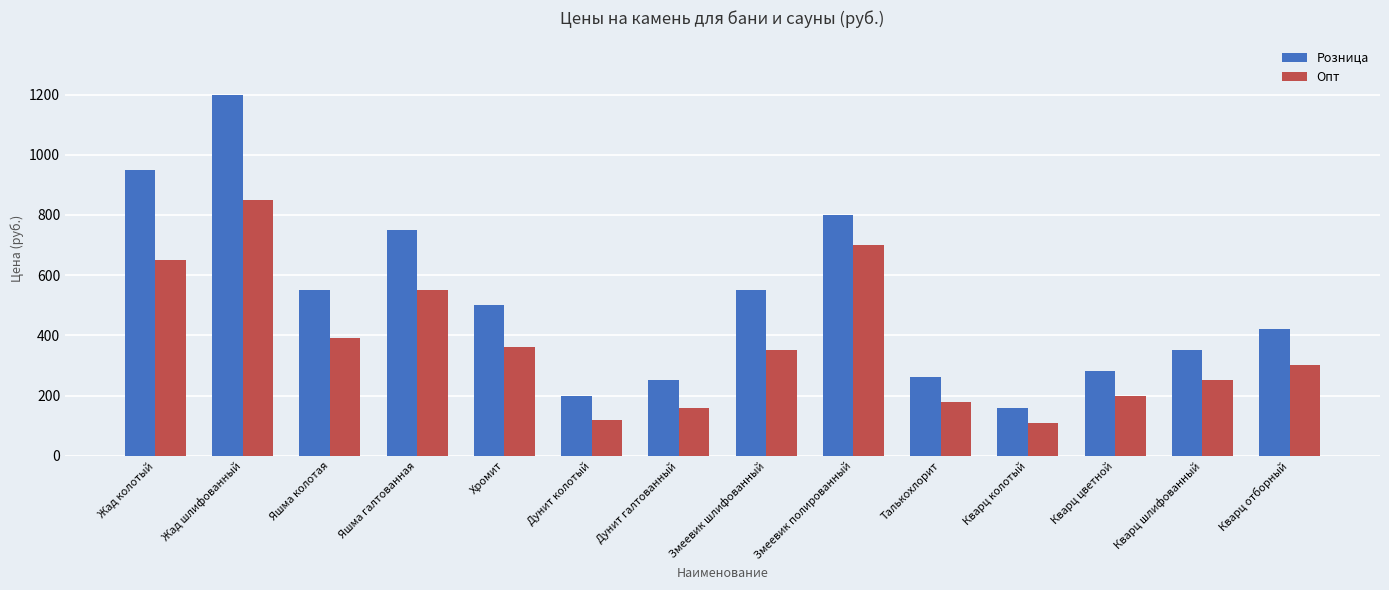

Read the Опт value at Змеевик полированный.

700